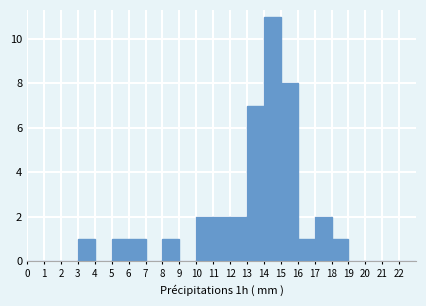

Over which range of the x-axis is the bar tallest?

14 to 15